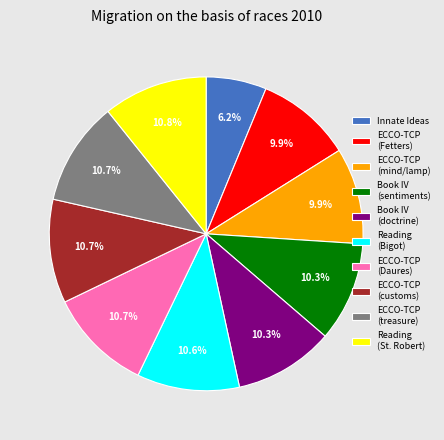

Does ECCO-TCP (Daures) represent more than half of the total?

No